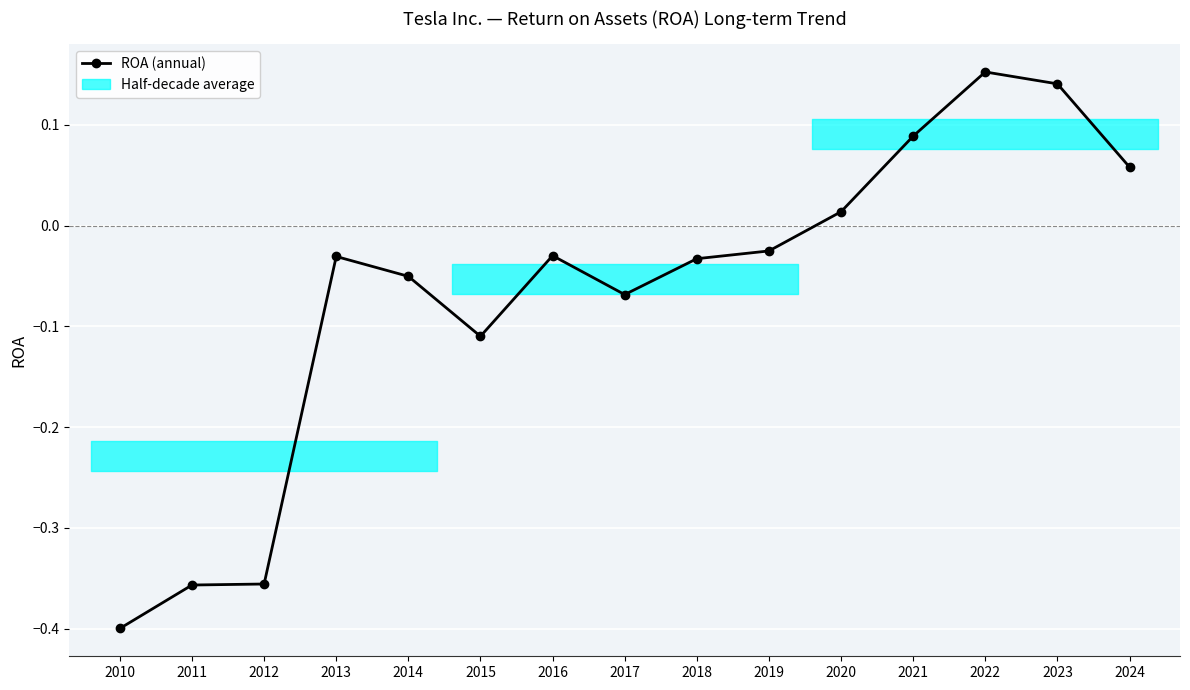

Reading left to right, list all the values displayed in this chart.

-0.4	-0.4	-0.4	-0.0	-0.1	-0.1	-0.0	-0.1	-0.0	-0.0	0.0	0.1	0.2	0.1	0.1